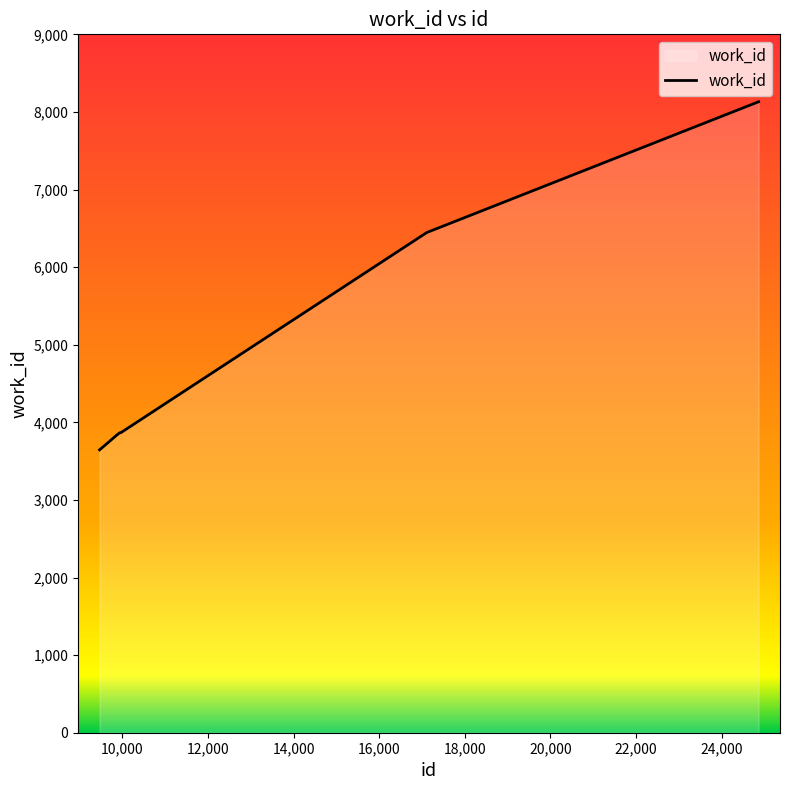

What is the maximum value shown in the chart?

8131